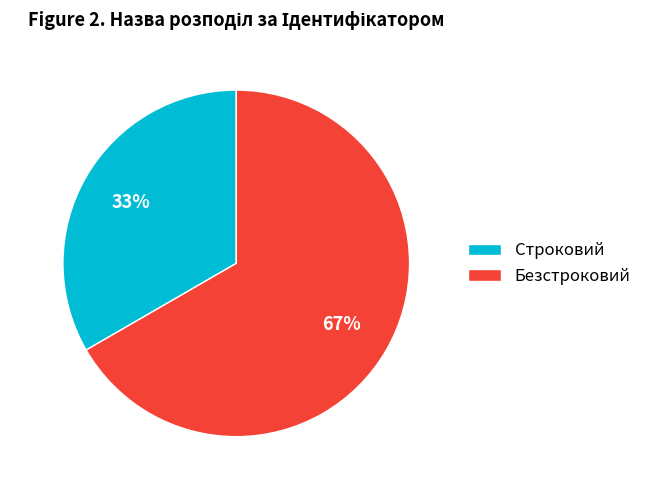

Approximately how many times larger is the value at Безстроковий compared to Строковий?

2.0